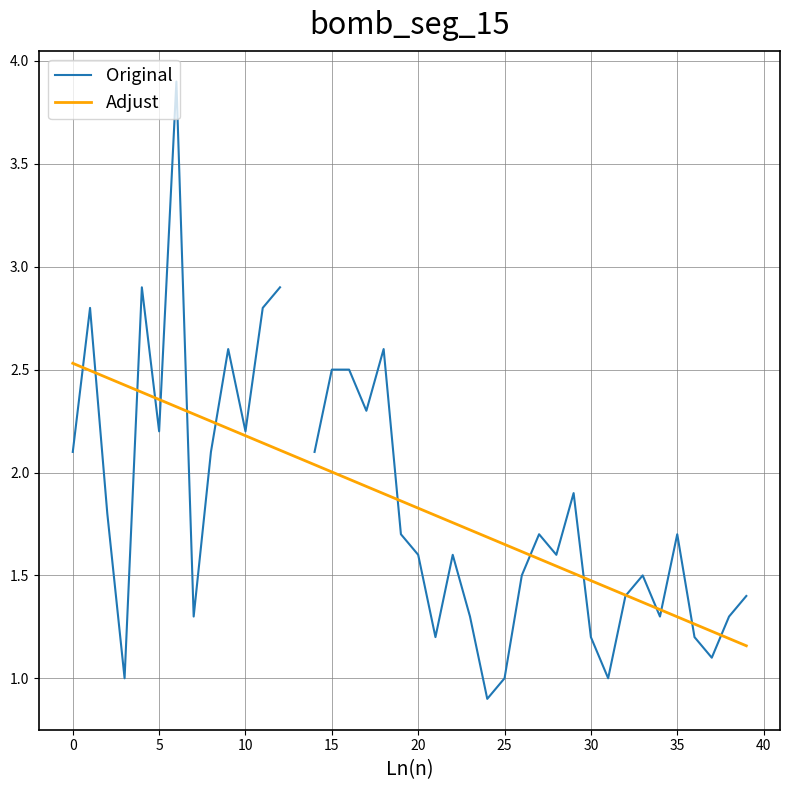

How many values in the Original series exceed 1?

35